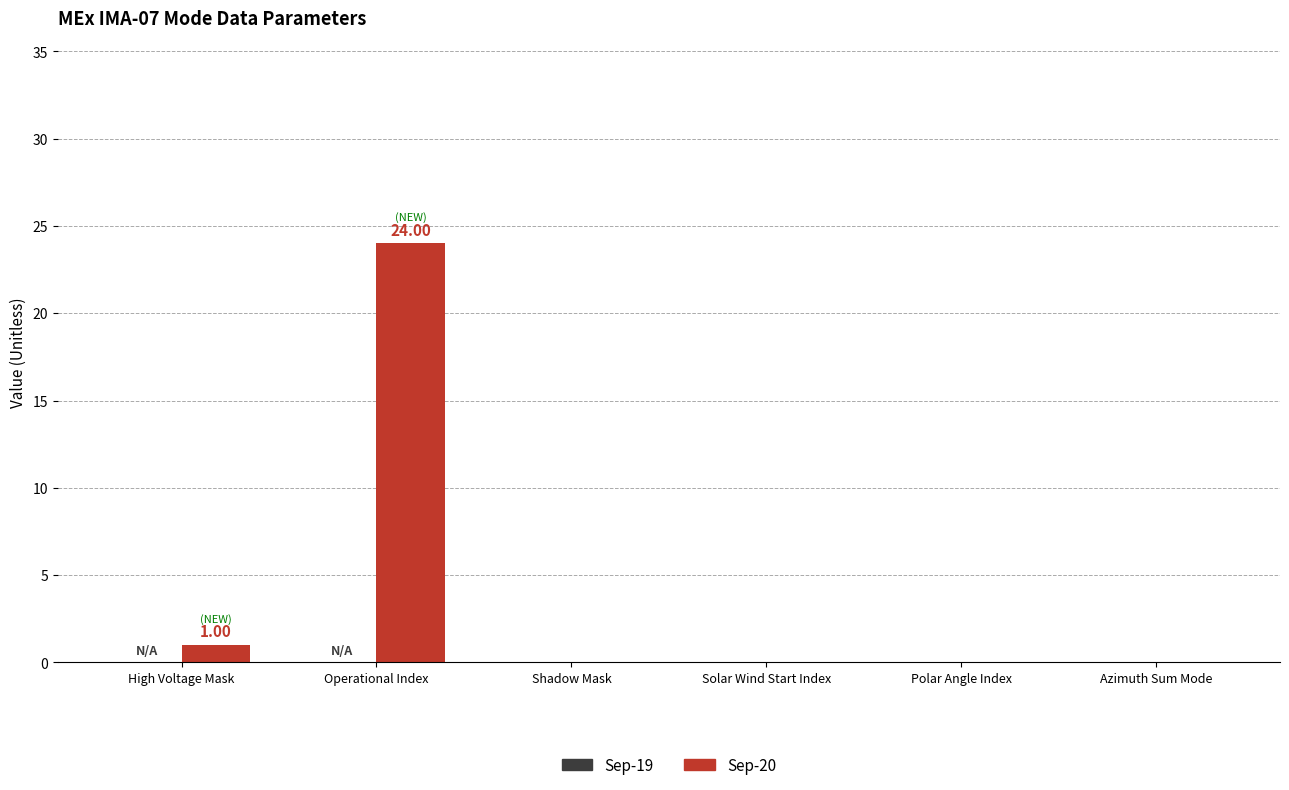

What is the change in value from Operational Index to Solar Wind Start Index?

-24